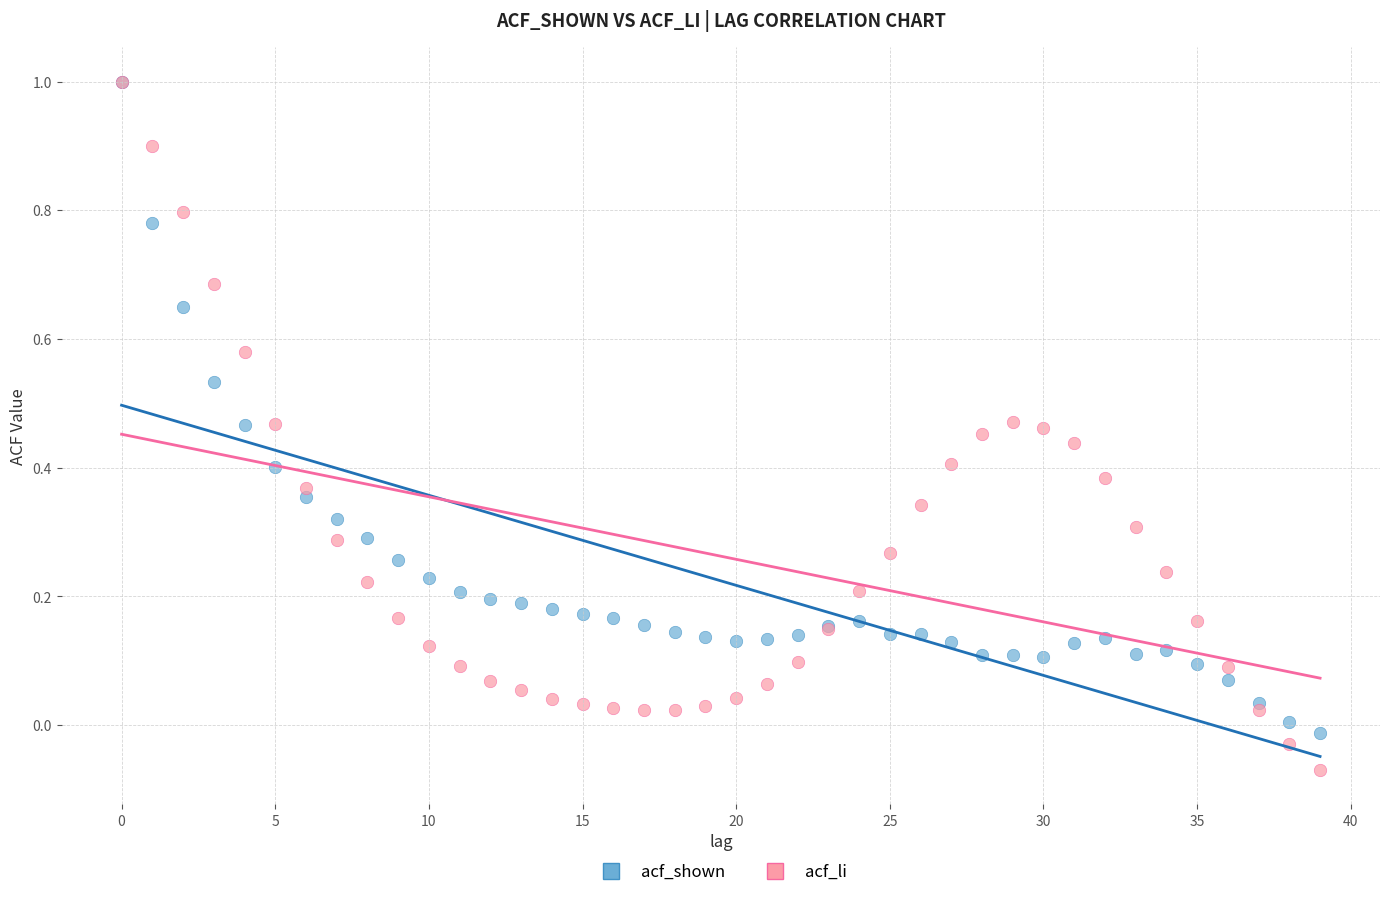

Which series has the widest spread of Y values?

acf_li